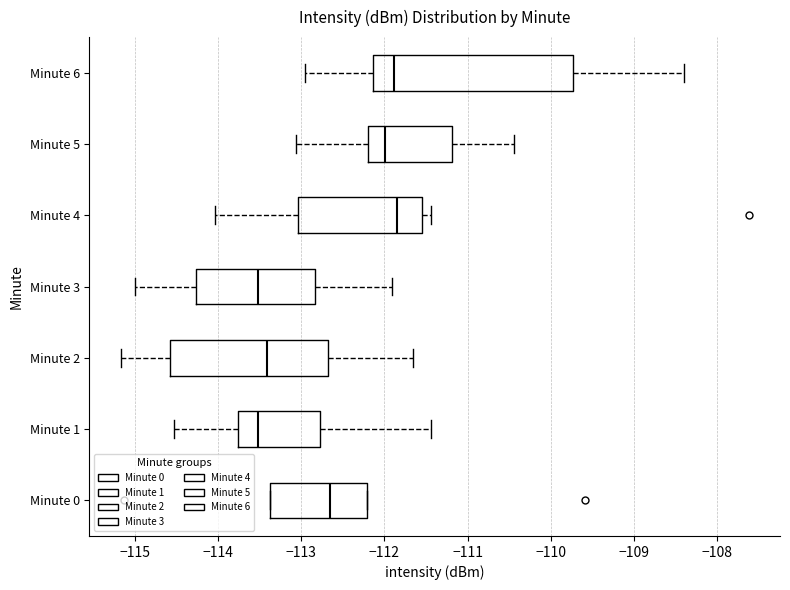

Where does the median line of the box for Minute 1 sit on the x-axis? The values are not printed on the chart, so give them approximately, as read against the axis.

-113.5